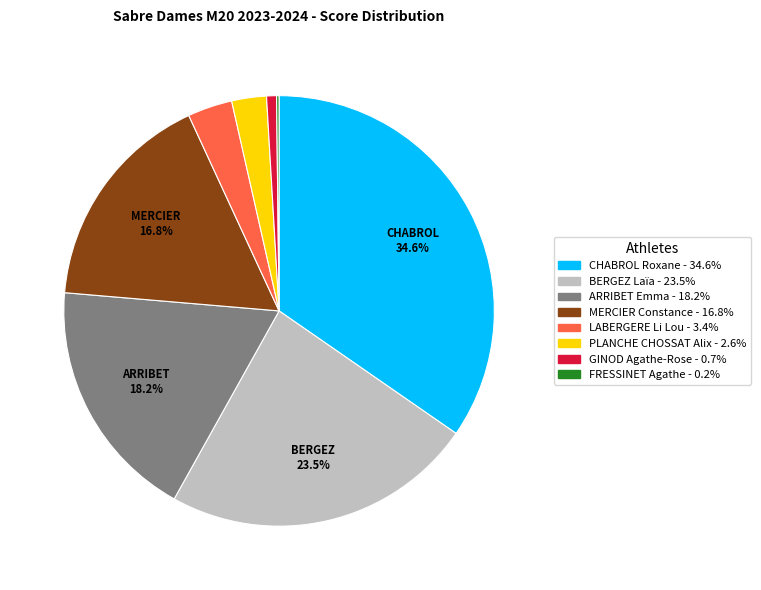

Which has a higher value, GINOD Agathe-Rose or MERCIER Constance?

MERCIER Constance